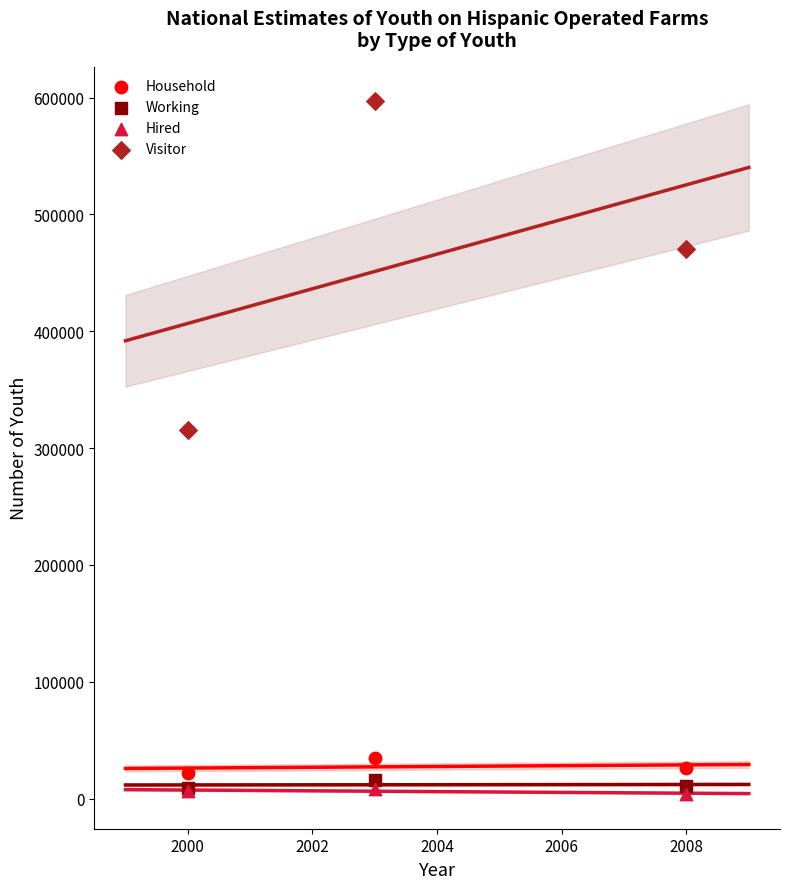

Across all series, what Y value is closest to 300328?

315800.0